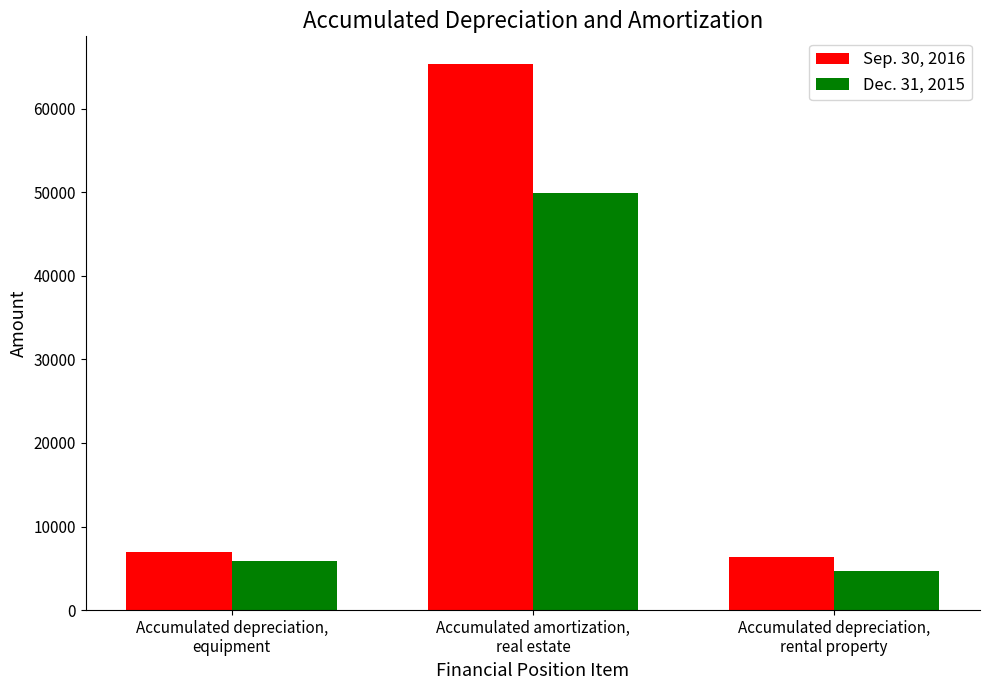

At which category does the chart reach its peak across all series?

Accumulated amortization,
real estate